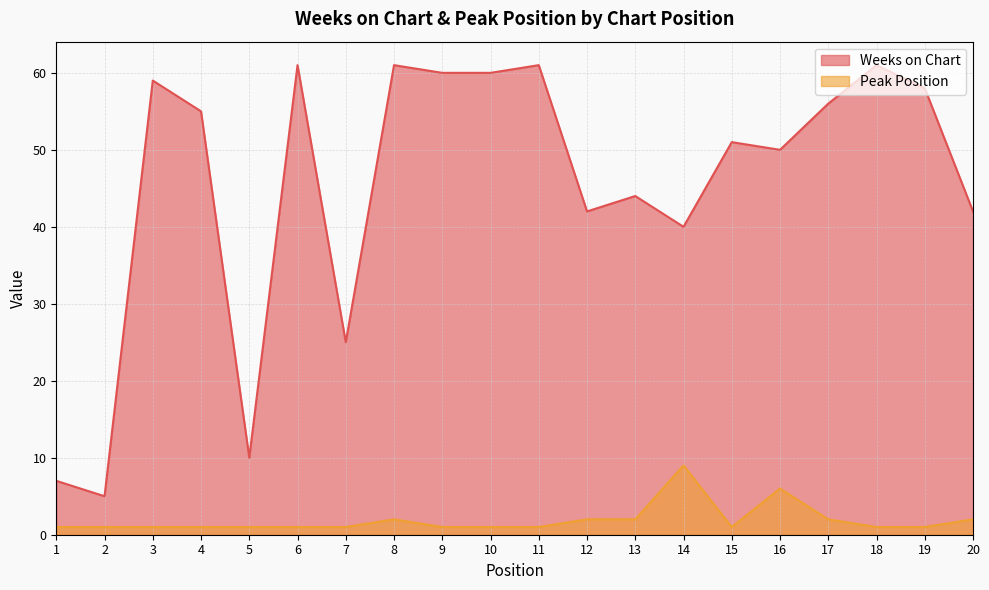

Reading right to left, transcribe all the data shown in this chart.

Weeks on Chart: 20=42	19=58	18=61	17=56	16=50	15=51	14=40	13=44	12=42	11=61	10=60	9=60	8=61	7=25	6=61	5=10	4=55	3=59	2=5	1=7
Peak Position: 20=2	19=1	18=1	17=2	16=6	15=1	14=9	13=2	12=2	11=1	10=1	9=1	8=2	7=1	6=1	5=1	4=1	3=1	2=1	1=1